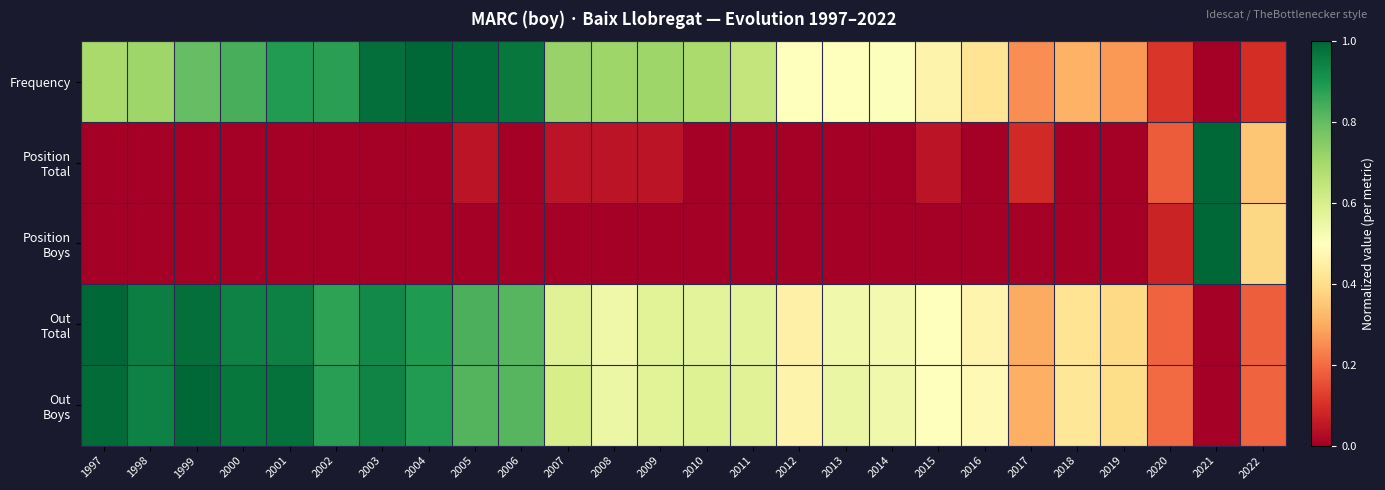

Between 1997 and 2001, which is larger?

2001